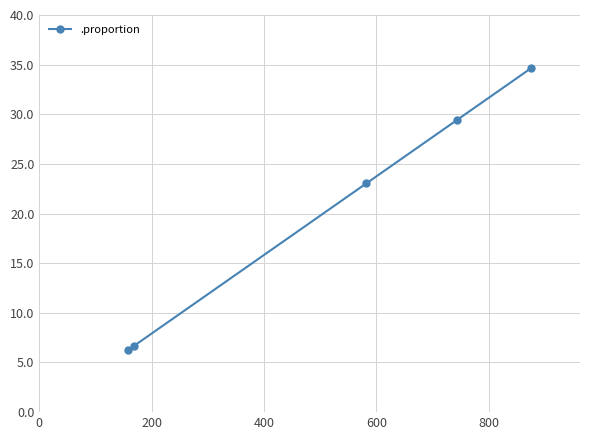

Does the chart have visible grid lines?

Yes